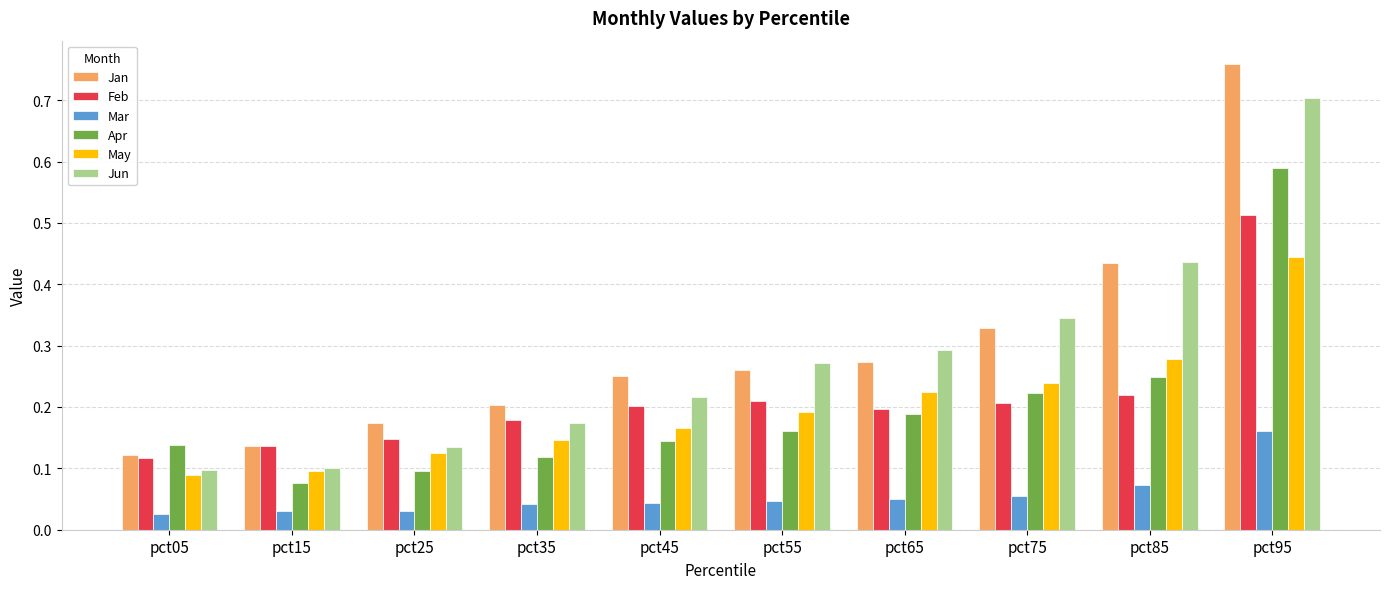

List the series in order of their peak value, lowest first.

Mar, May, Feb, Apr, Jun, Jan